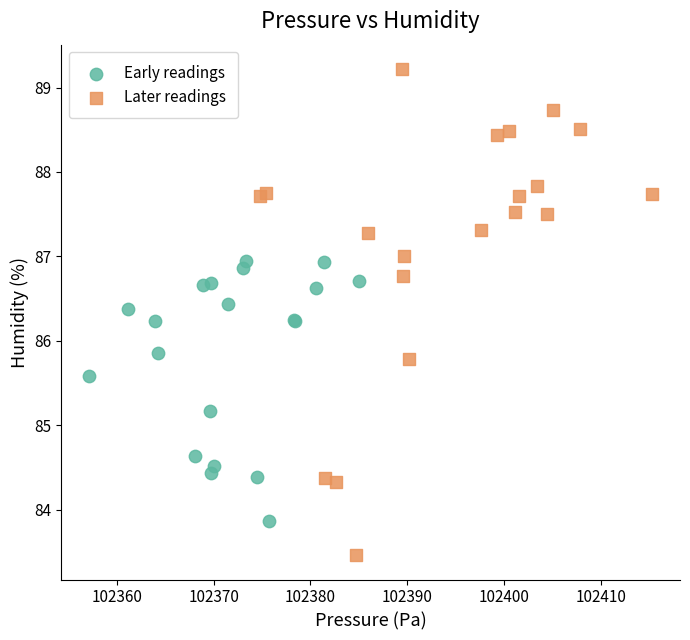

Which series contains the highest Y value?

Later readings